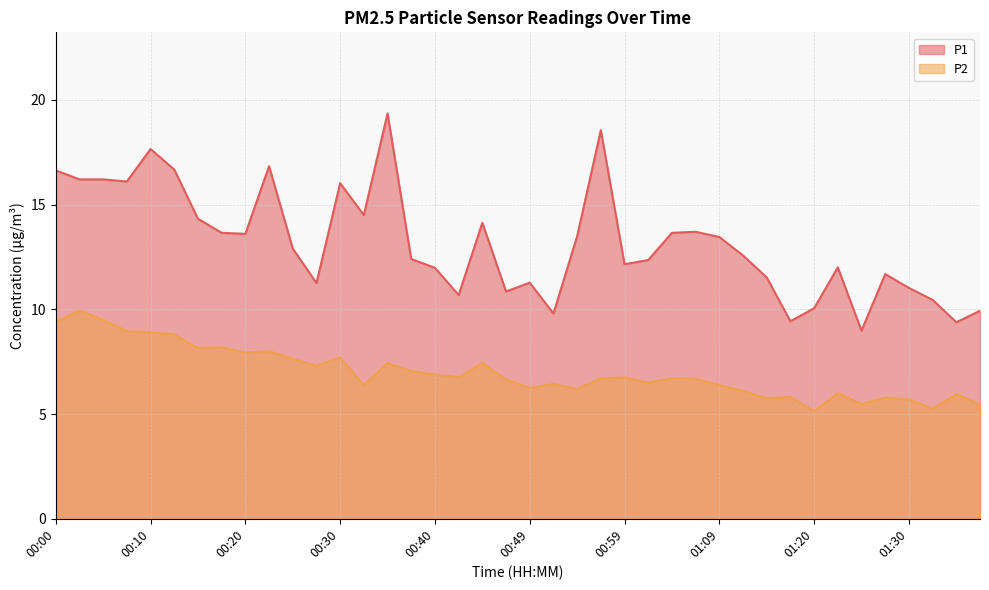

Reading left to right, extract all data points from this chart.

P1: 16.6	16.2	16.2	16.1	17.6	16.7	14.3	13.7	13.6	16.8	12.9	11.2	16.0	14.5	19.4	12.4	12.0	10.7	14.1	10.8	11.3	9.8	13.5	18.6	12.2	12.3	13.7	13.7	13.4	12.6	11.5	9.4	10.1	12.0	9.0	11.7	11.0	10.4	9.4	9.9
P2: 9.4	9.9	9.5	8.9	8.9	8.8	8.2	8.2	7.9	8.0	7.6	7.3	7.7	6.4	7.4	7.0	6.9	6.8	7.4	6.7	6.2	6.4	6.2	6.7	6.8	6.5	6.7	6.7	6.4	6.1	5.8	5.8	5.1	6.0	5.5	5.8	5.7	5.2	6.0	5.5